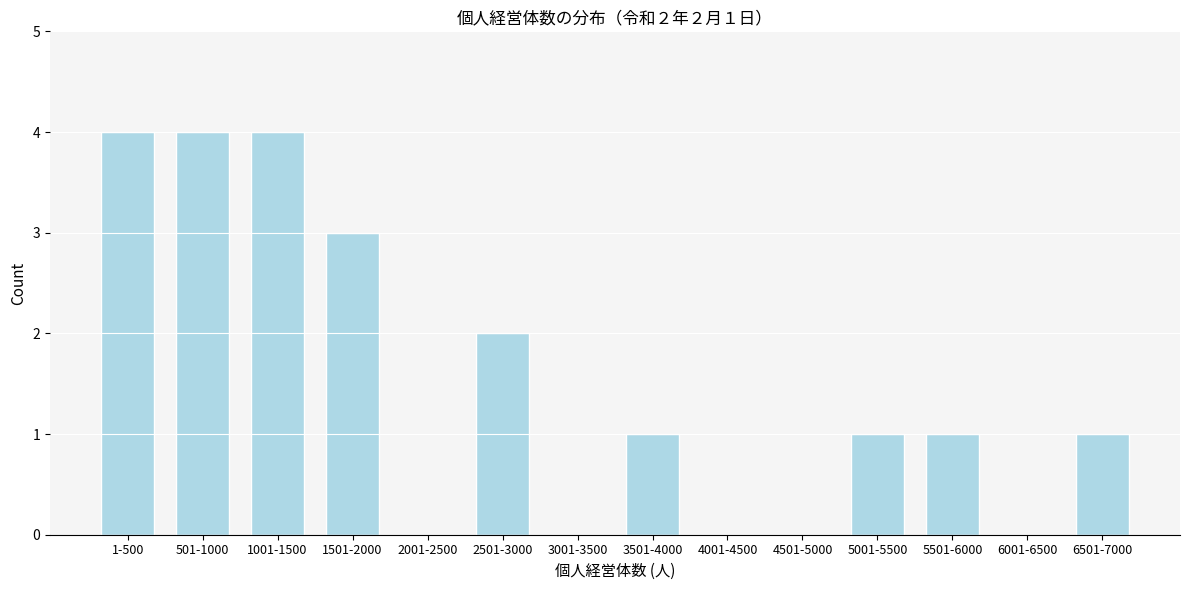

Reading right to left, extract all data points from this chart.

6501-7000=1	6001-6500=0	5501-6000=1	5001-5500=1	4501-5000=0	4001-4500=0	3501-4000=1	3001-3500=0	2501-3000=2	2001-2500=0	1501-2000=3	1001-1500=4	501-1000=4	1-500=4